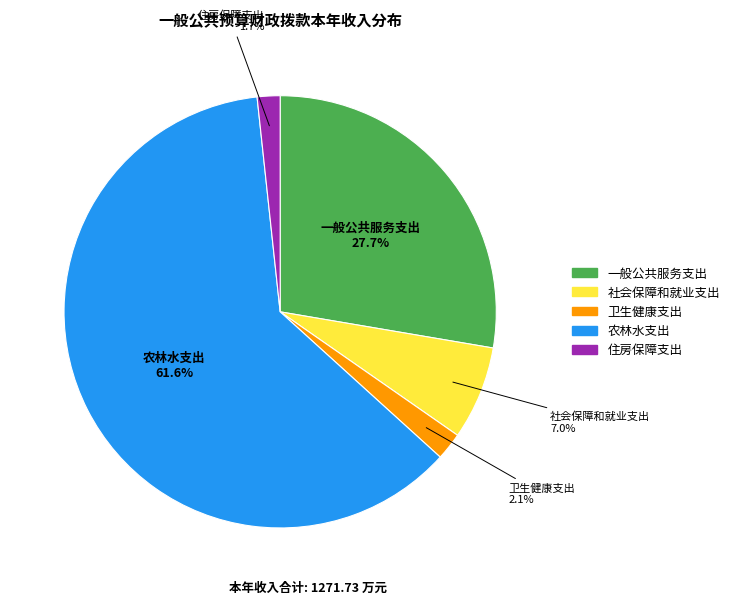

Between 一般公共服务支出 and 卫生健康支出, which is larger?

一般公共服务支出